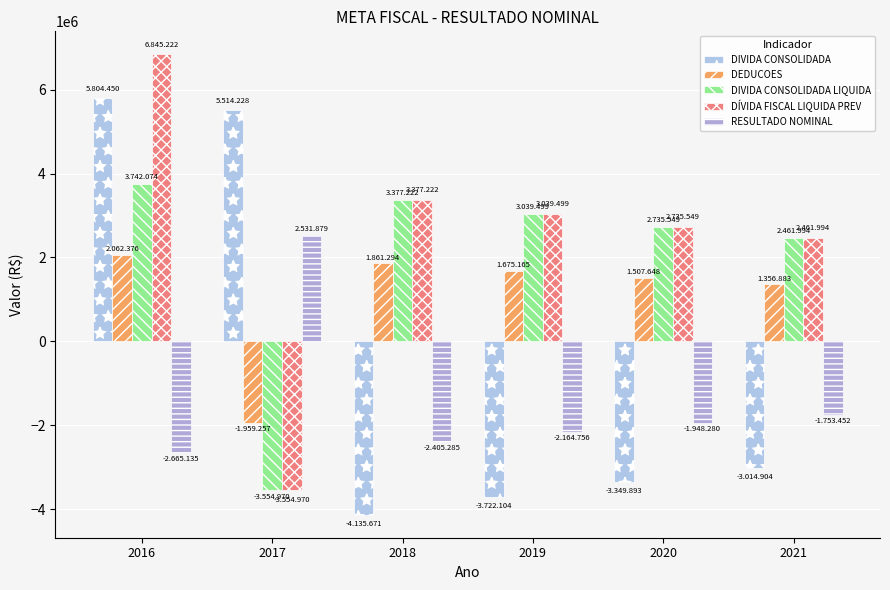

Which series has the largest total across all categories?

DÍVIDA FISCAL LIQUIDA PREV